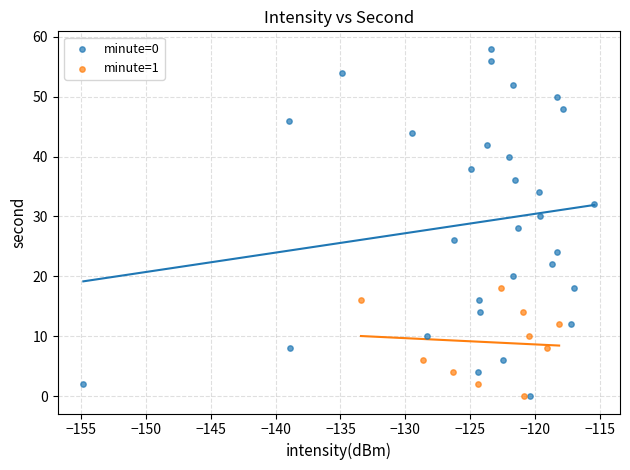

Which series has the largest Y range (max minus min)?

minute=0